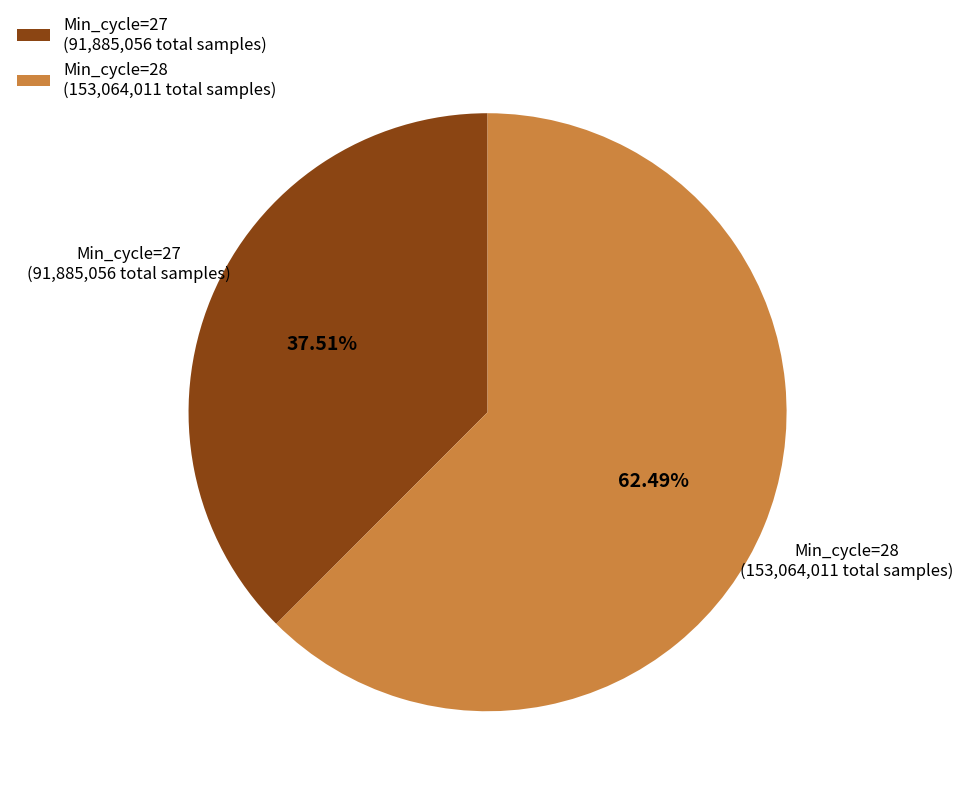

Is there a majority slice in this chart?

Yes